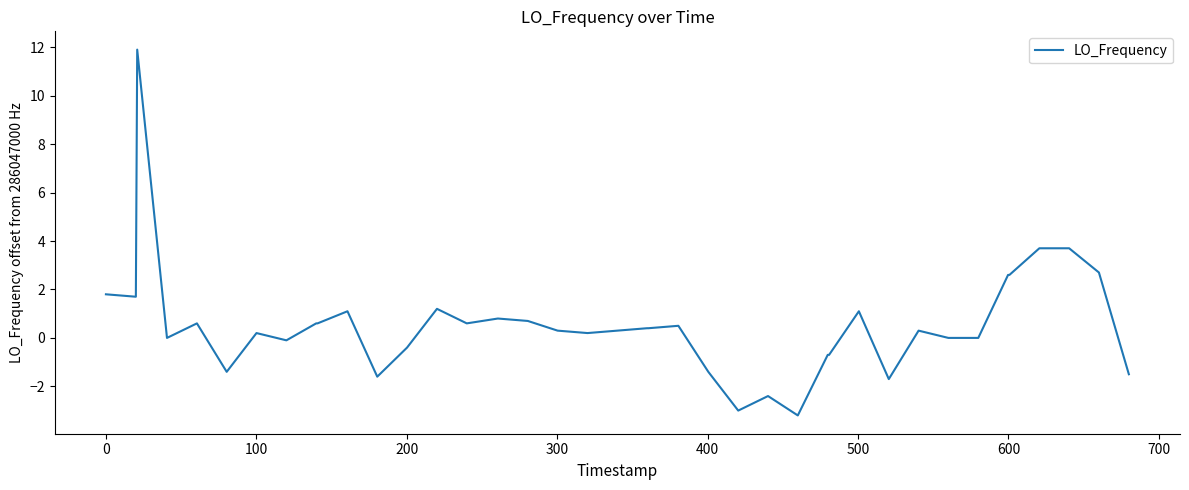

What is the maximum value shown in the chart?

11.9